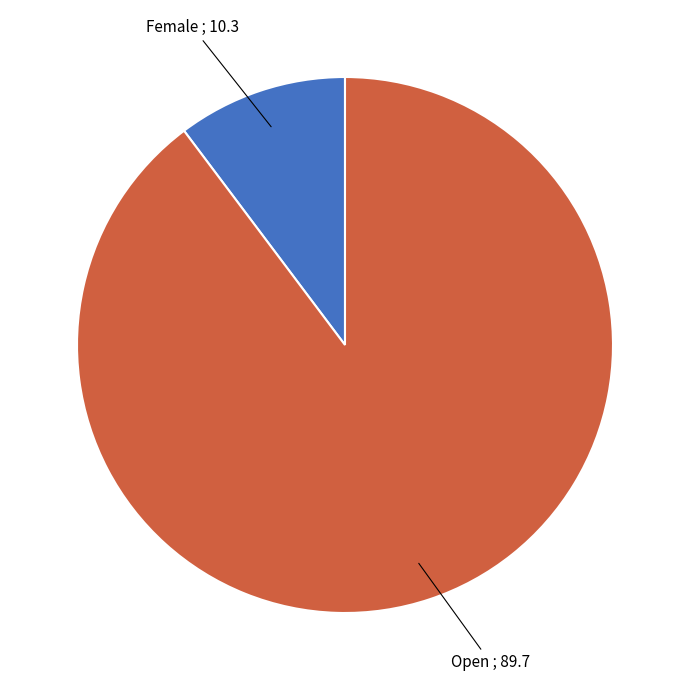

Is there a majority slice in this chart?

Yes